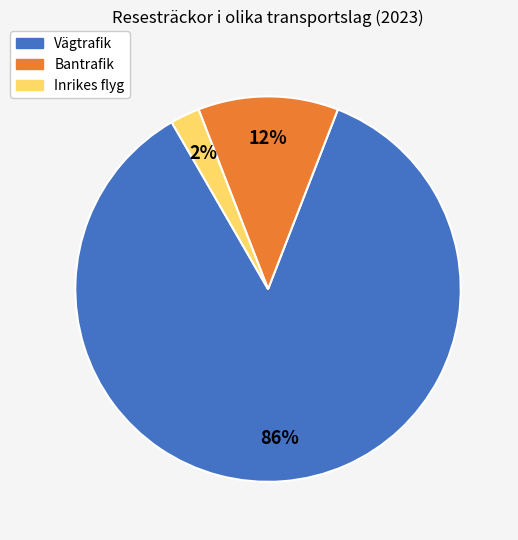

What is the majority slice?

Vägtrafik